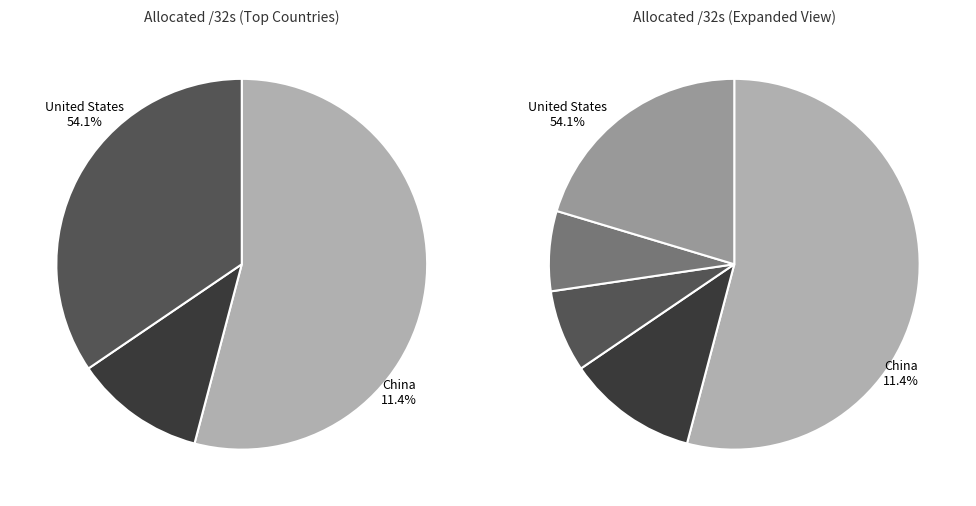

Is the sum of Canada and Germany greater than half?

No